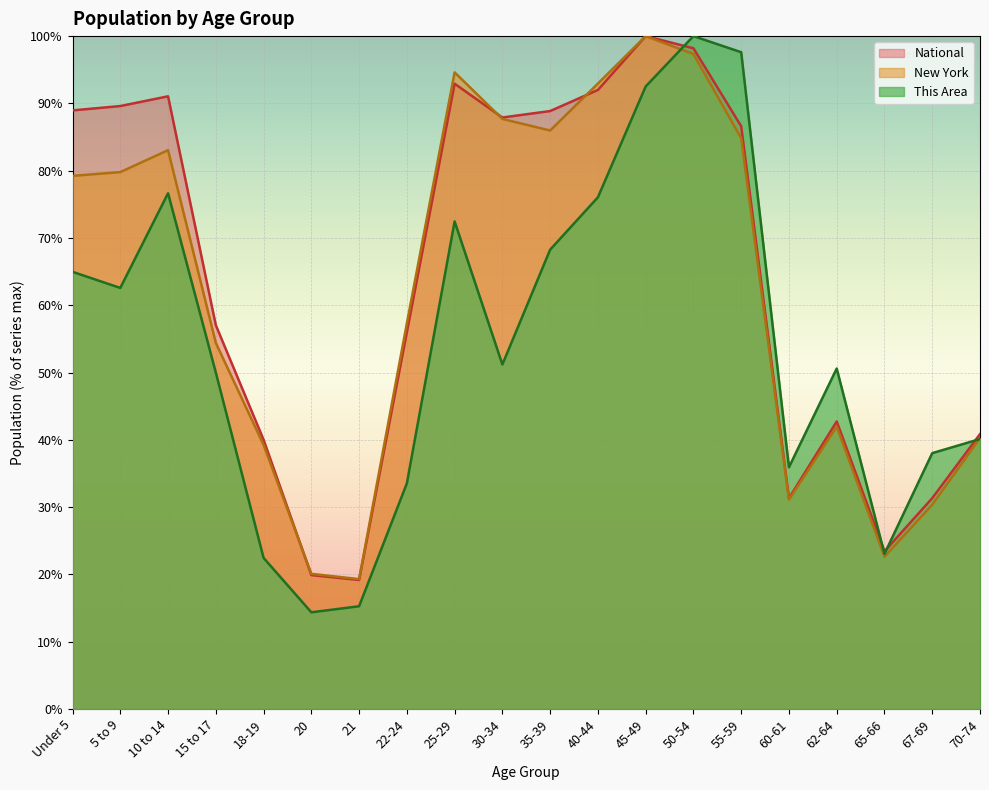

List the labels in order of New York value, smallest first.

21, 20, 65-66, 67-69, 60-61, 18-19, 70-74, 62-64, 15 to 17, 22-24, Under 5, 5 to 9, 10 to 14, 55-59, 35-39, 30-34, 40-44, 25-29, 50-54, 45-49